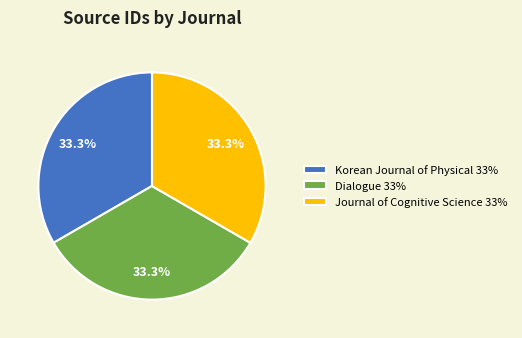

What percentage do Journal of Cognitive Science 33% and Dialogue 33% together represent?

66.7%